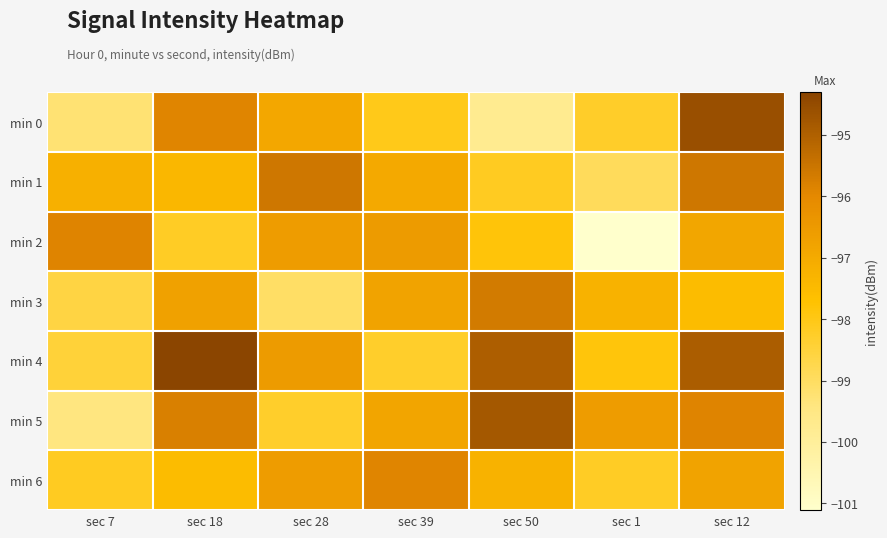

Reading left to right, what are all the values shown in this chart?

min 0: sec 7=-99.2	sec 18=-95.9	sec 28=-96.9	sec 39=-98.0	sec 50=-99.8	sec 1=-98.2	sec 12=-94.6
min 1: sec 7=-97.2	sec 18=-97.4	sec 28=-95.6	sec 39=-97.0	sec 50=-98.1	sec 1=-98.9	sec 12=-95.6
min 2: sec 7=-95.9	sec 18=-98.2	sec 28=-96.6	sec 39=-96.5	sec 50=-97.8	sec 1=-101.1	sec 12=-96.9
min 3: sec 7=-98.6	sec 18=-96.7	sec 28=-99.0	sec 39=-96.8	sec 50=-95.6	sec 1=-97.2	sec 12=-97.5
min 4: sec 7=-98.5	sec 18=-94.3	sec 28=-96.5	sec 39=-98.3	sec 50=-95.0	sec 1=-97.9	sec 12=-94.9
min 5: sec 7=-99.4	sec 18=-95.8	sec 28=-98.3	sec 39=-96.9	sec 50=-94.8	sec 1=-96.6	sec 12=-95.9
min 6: sec 7=-98.1	sec 18=-97.5	sec 28=-96.6	sec 39=-95.9	sec 50=-97.2	sec 1=-98.2	sec 12=-96.8